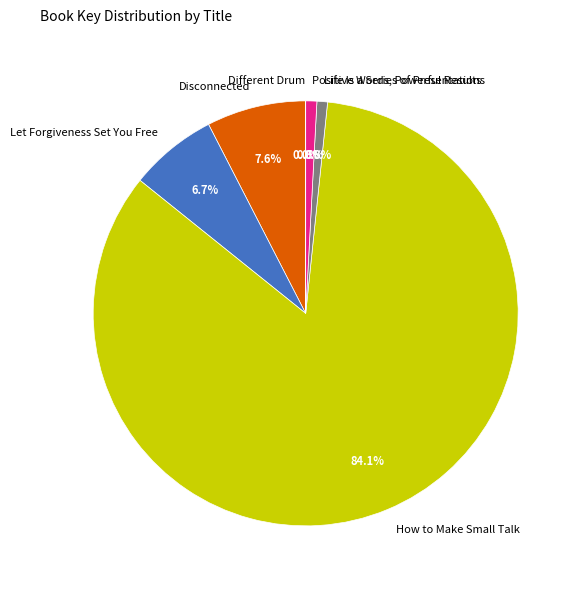

What is the smallest slice in the pie chart?

Different Drum